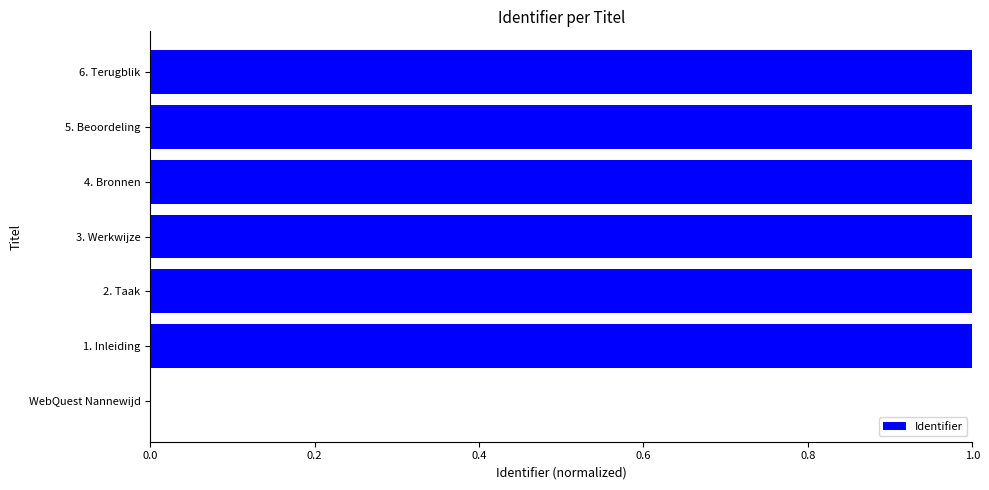

What is the greatest value displayed?

1.0